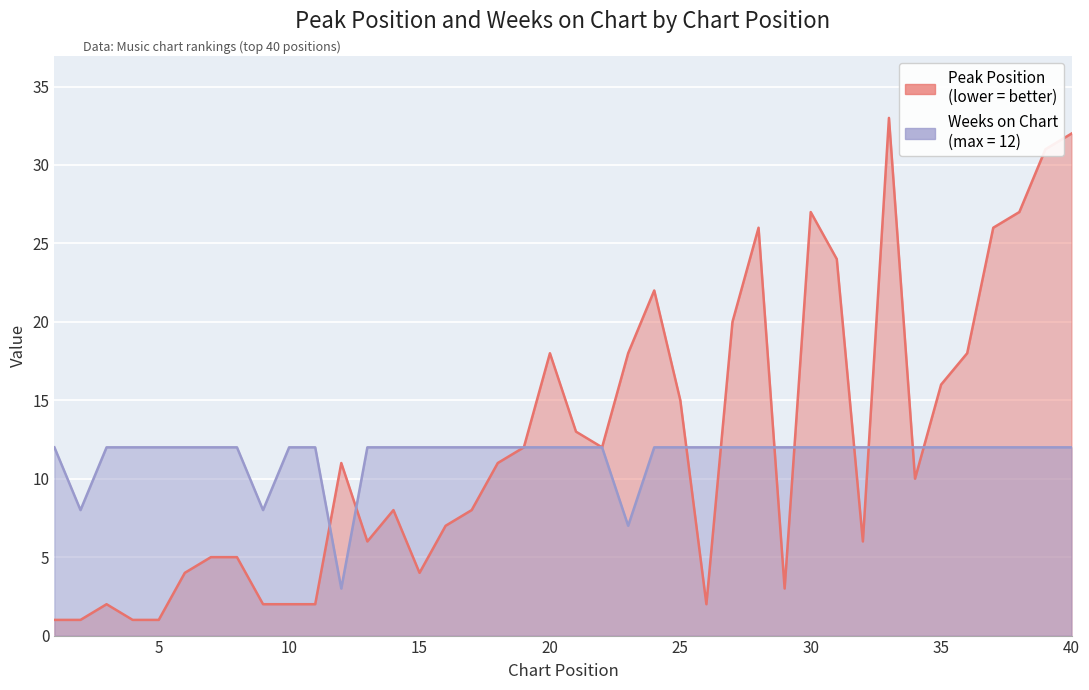

True or false: Peak Position has more than 2 points higher than both neighbors.

True